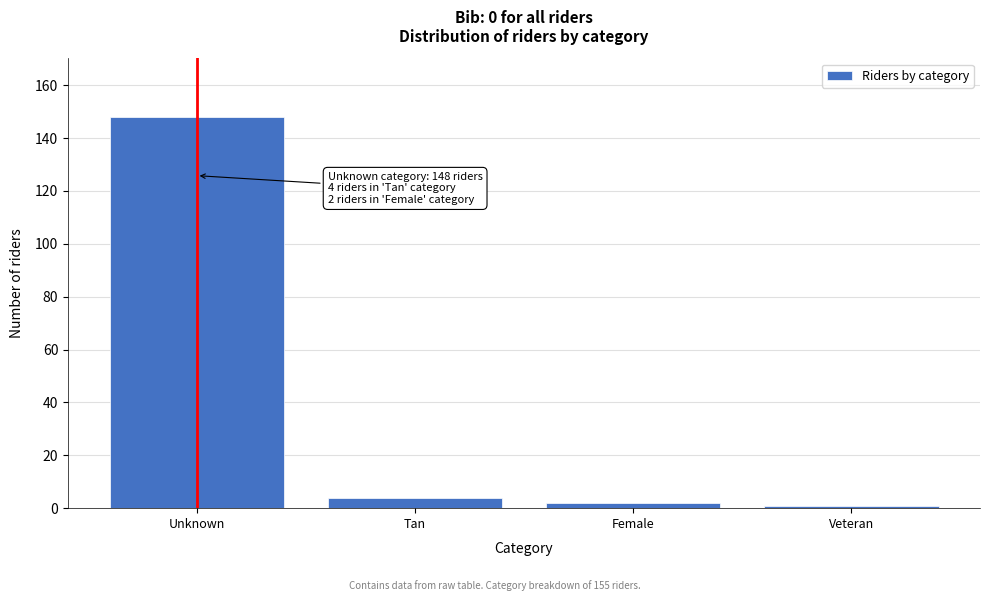

Reading left to right, what are all the values shown in this chart?

Unknown=148	Tan=4	Female=2	Veteran=1